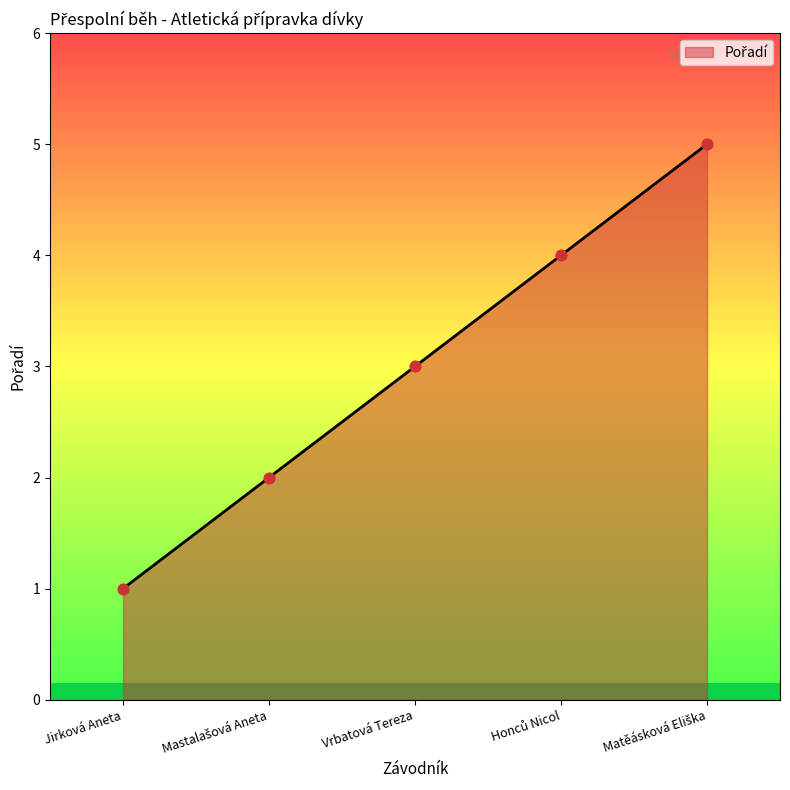

Is it true that the value at Vrbatová Tereza is 3?

True